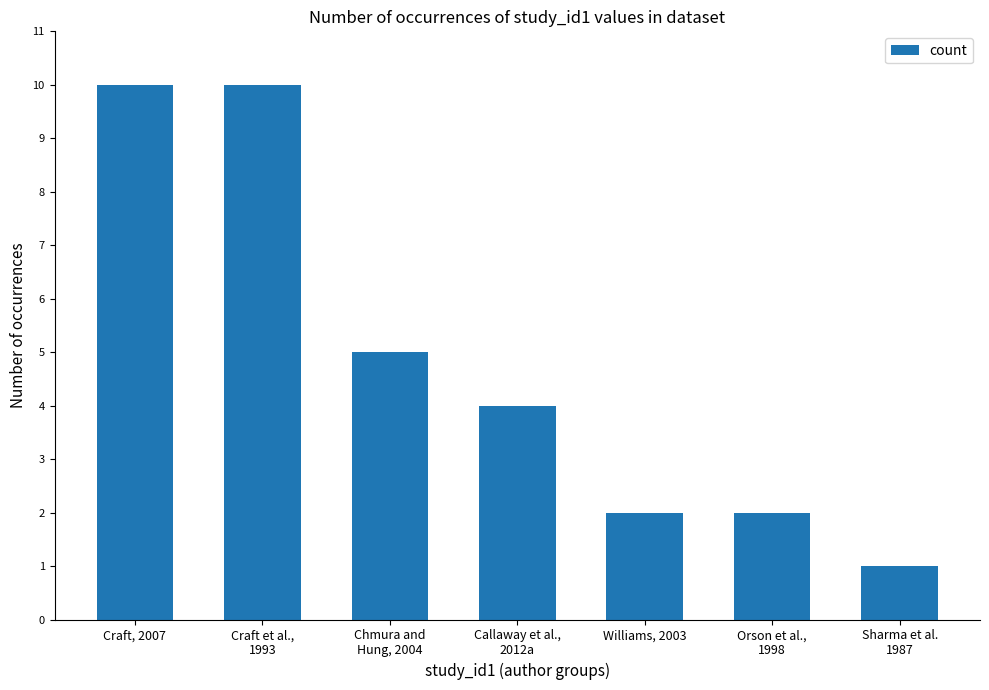

What is the value of the 2nd bar from the left?

10